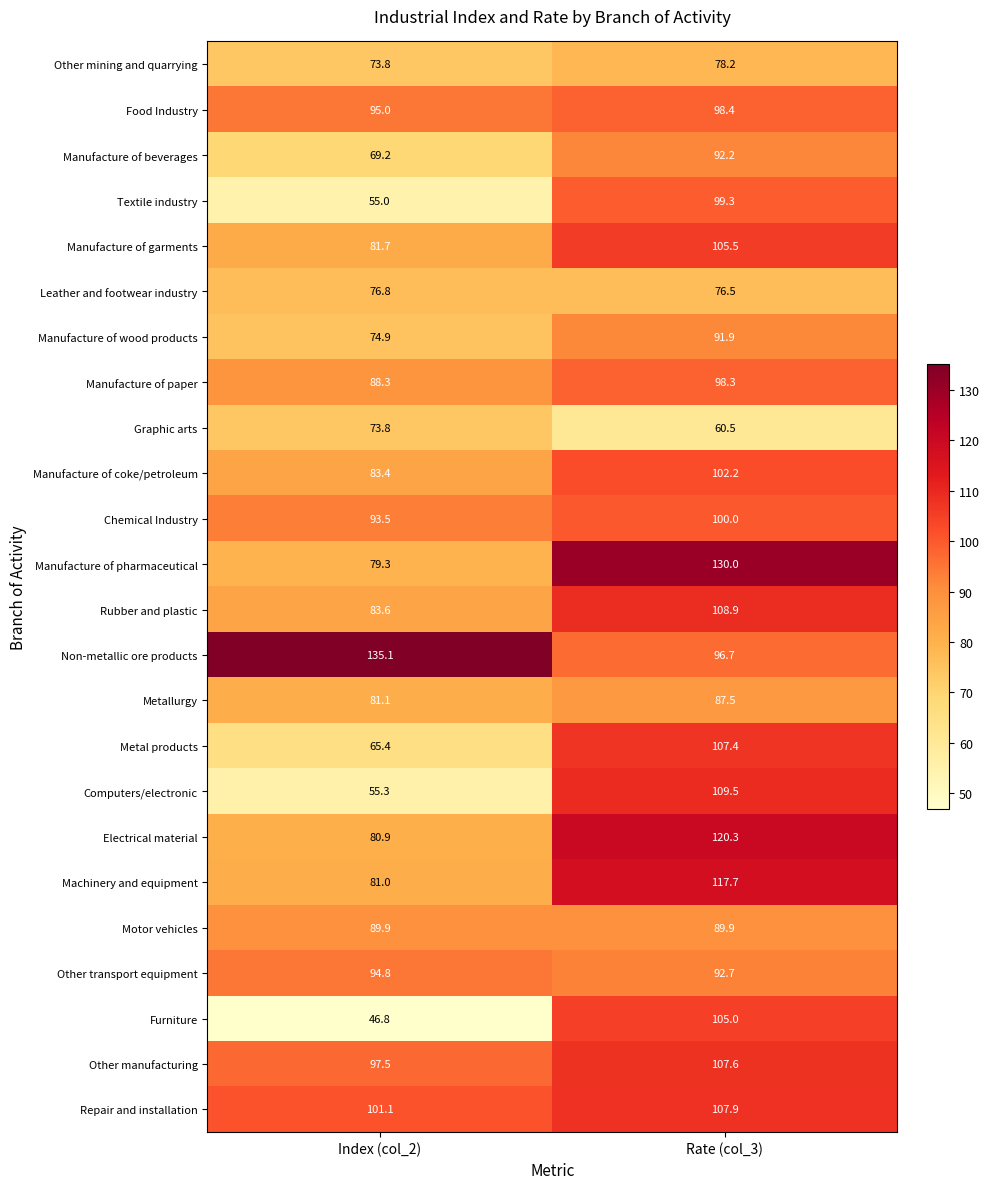

List the series in order of their peak value, highest first.

Non-metallic ore products, Manufacture of pharmaceutical, Electrical material, Machinery and equipment, Computers/electronic, Rubber and plastic, Repair and installation, Other manufacturing, Metal products, Manufacture of garments, Furniture, Manufacture of coke/petroleum, Chemical Industry, Textile industry, Food Industry, Manufacture of paper, Other transport equipment, Manufacture of beverages, Manufacture of wood products, Motor vehicles, Metallurgy, Other mining and quarrying, Leather and footwear industry, Graphic arts